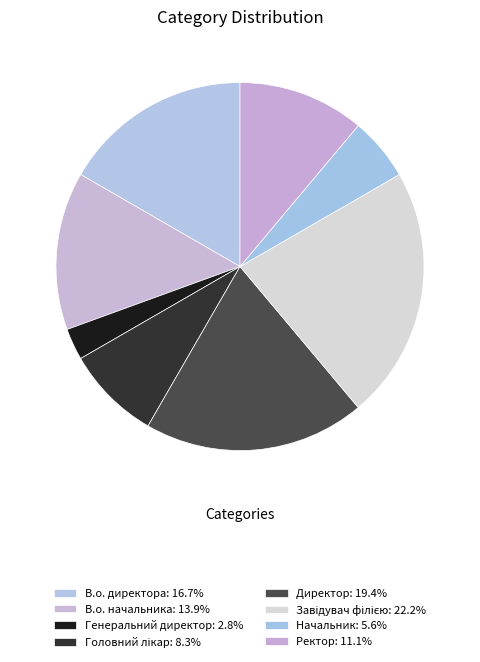

How many slices are in this pie chart?

8